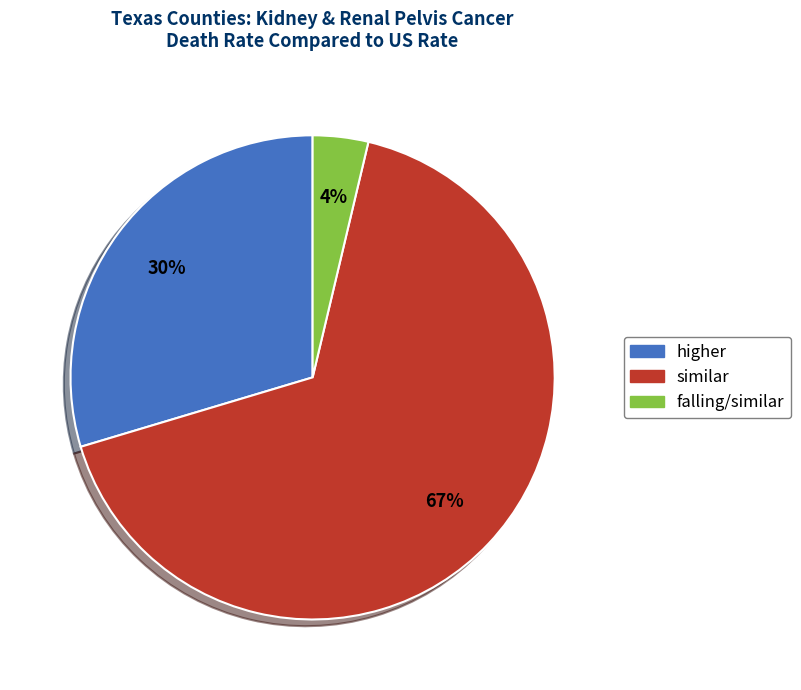

Do falling/similar and similar together represent more than half of the pie?

Yes